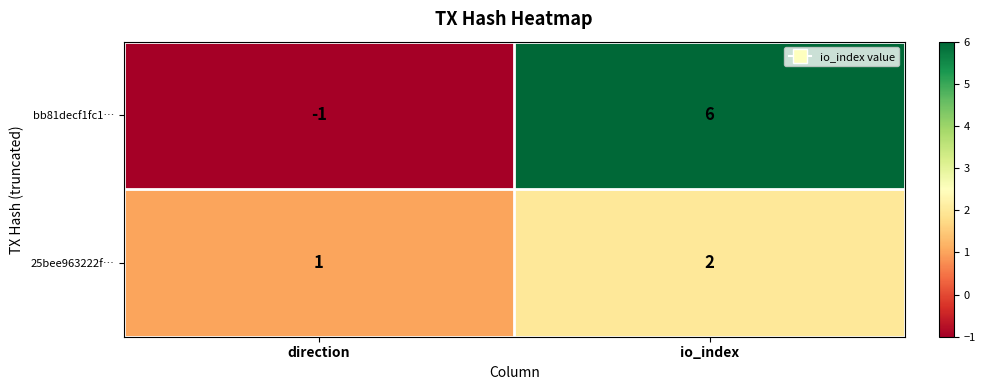

What is the spread (max minus min) of values at direction?

2